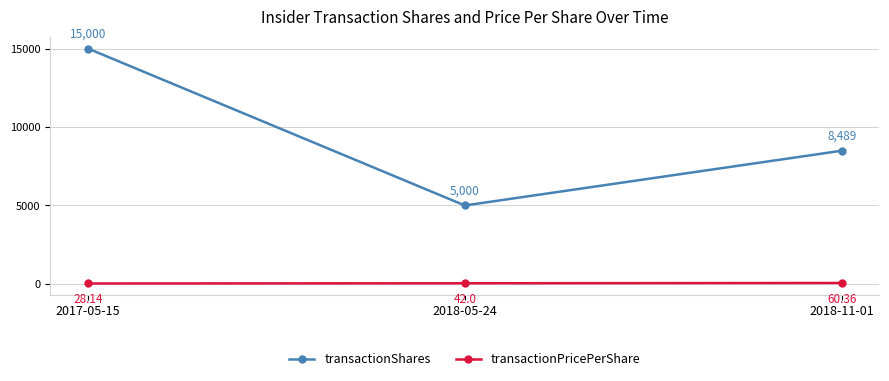

Is this an area chart (filled region under the line)?

No